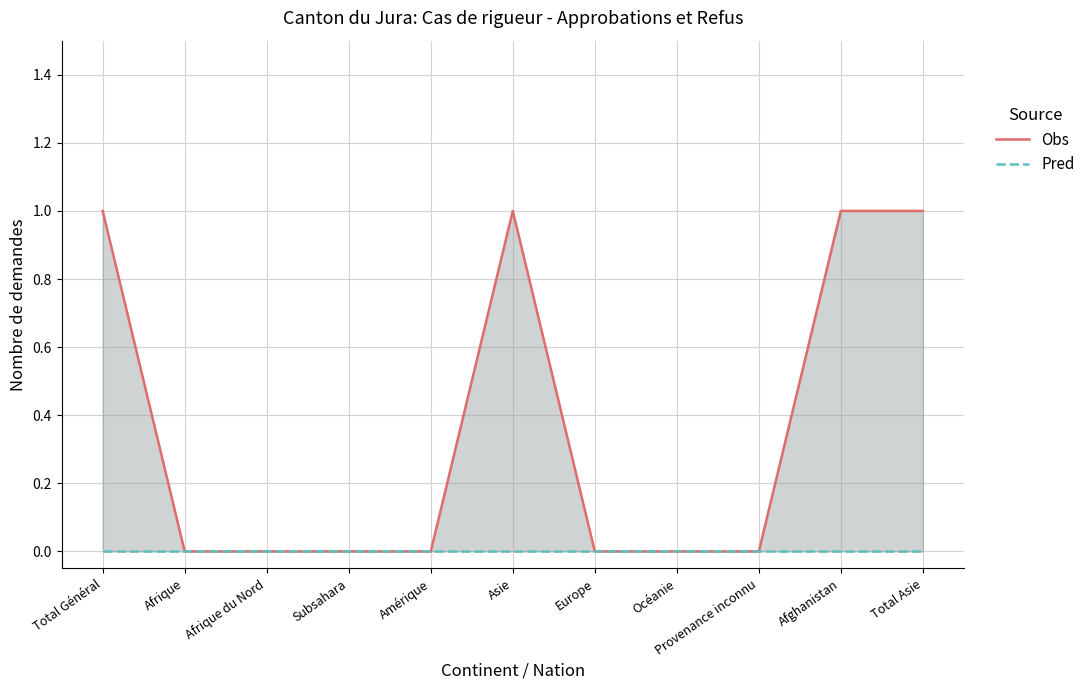

Which series changed the most between Afrique du Nord and Amérique?

Obs